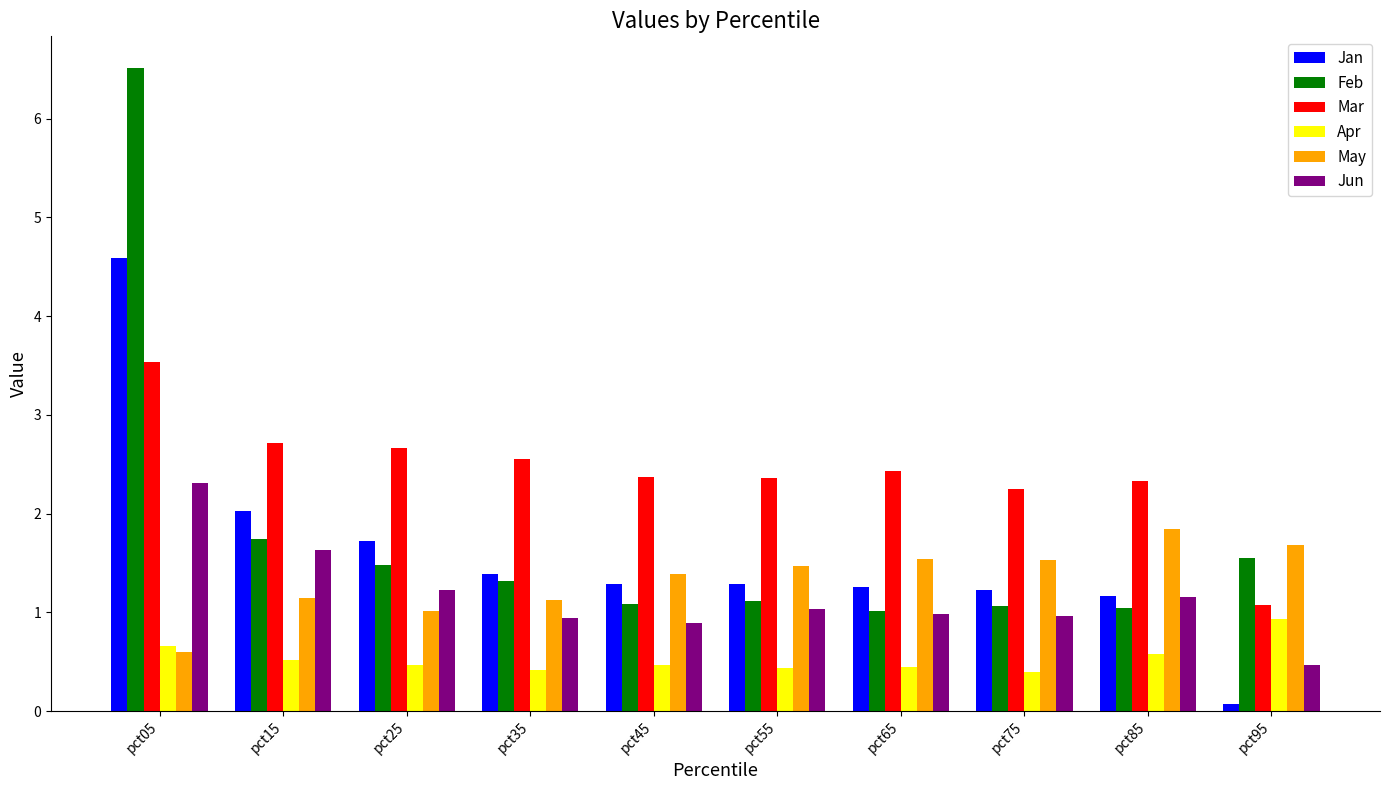

What is the difference between the second highest and minimum values in the Jan series?

2.0